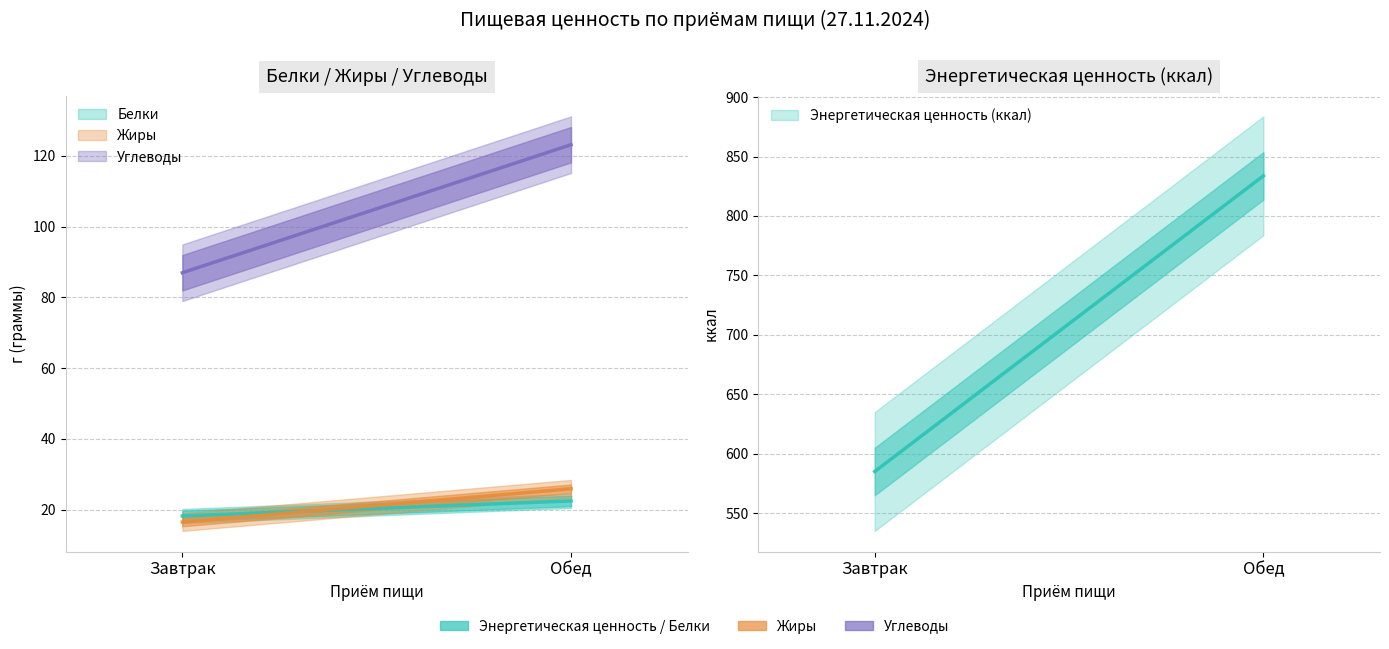

Is the value of Энергетическая ценность (ккал) at Обед greater than the value of Углеводы at Завтрак?

Yes